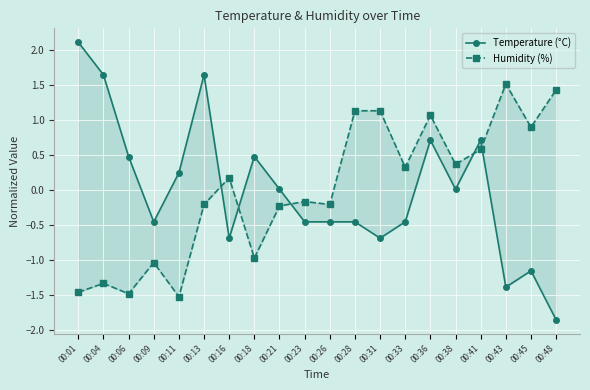

What is the difference between the maximum and minimum values in the Temperature (°C) series?

4.0